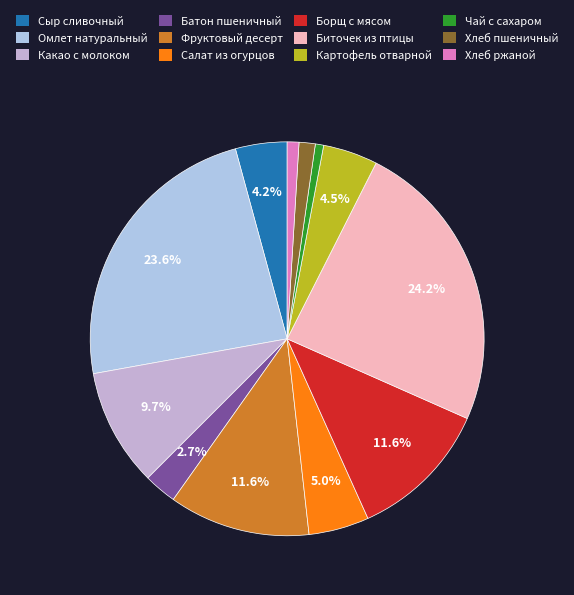

To the nearest percent, what portion does Батон пшеничный represent?

3%